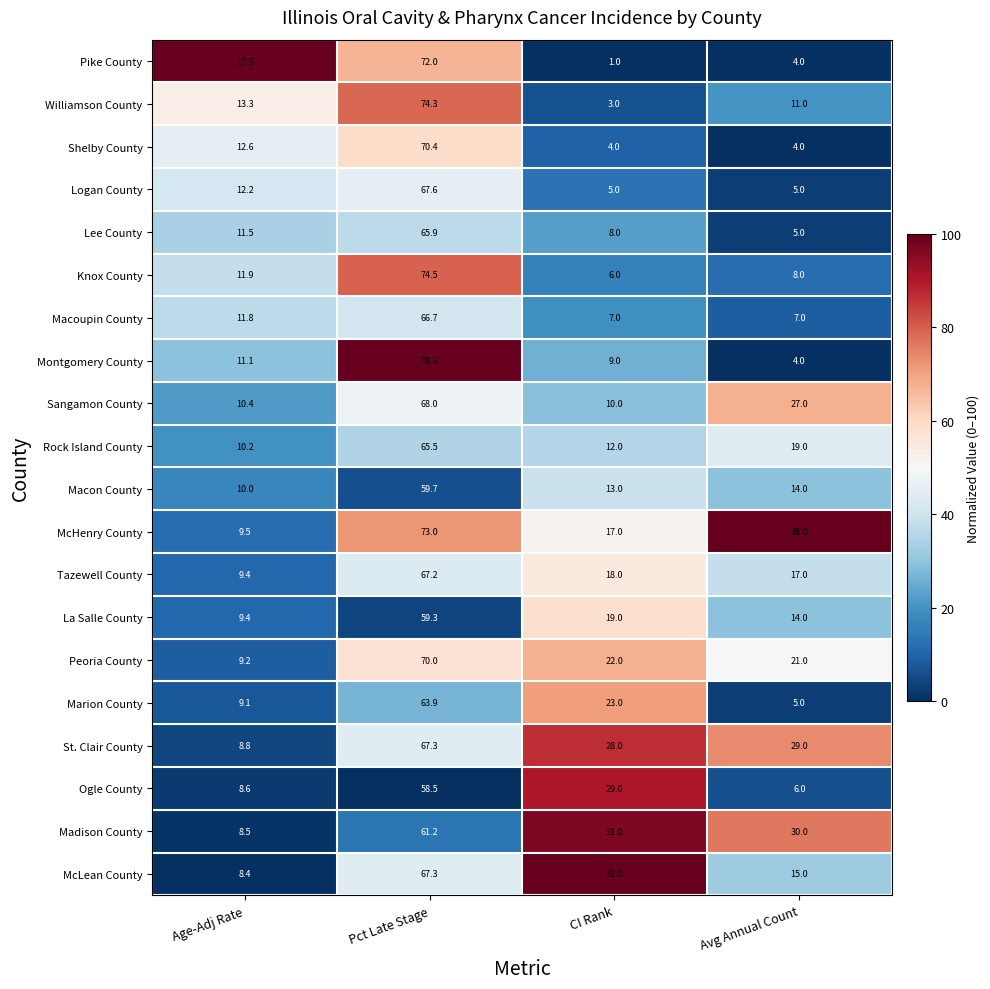

The value of Williamson County at Age-Adj Rate is 13.3. True or false?

True